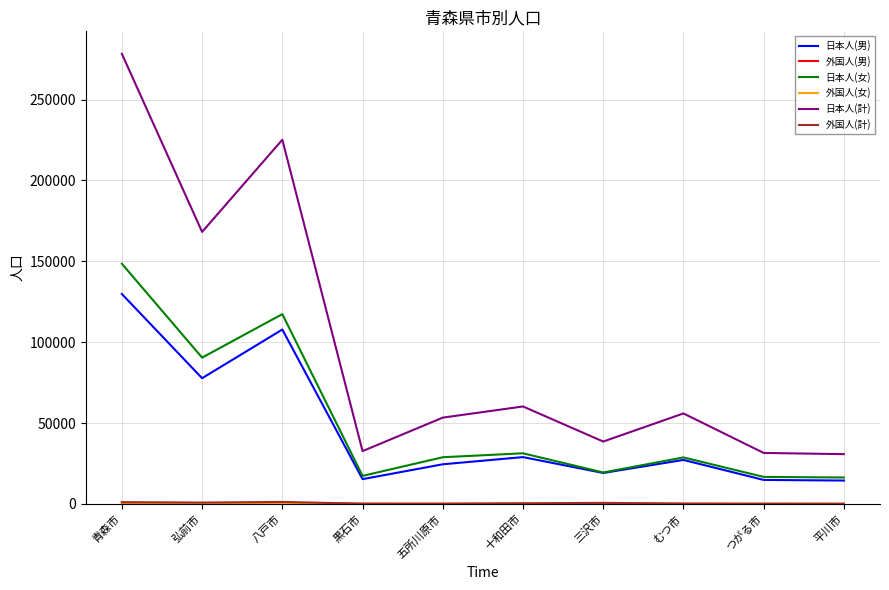

The 日本人(男) series shows 107803 at 八戸市. True or false?

True